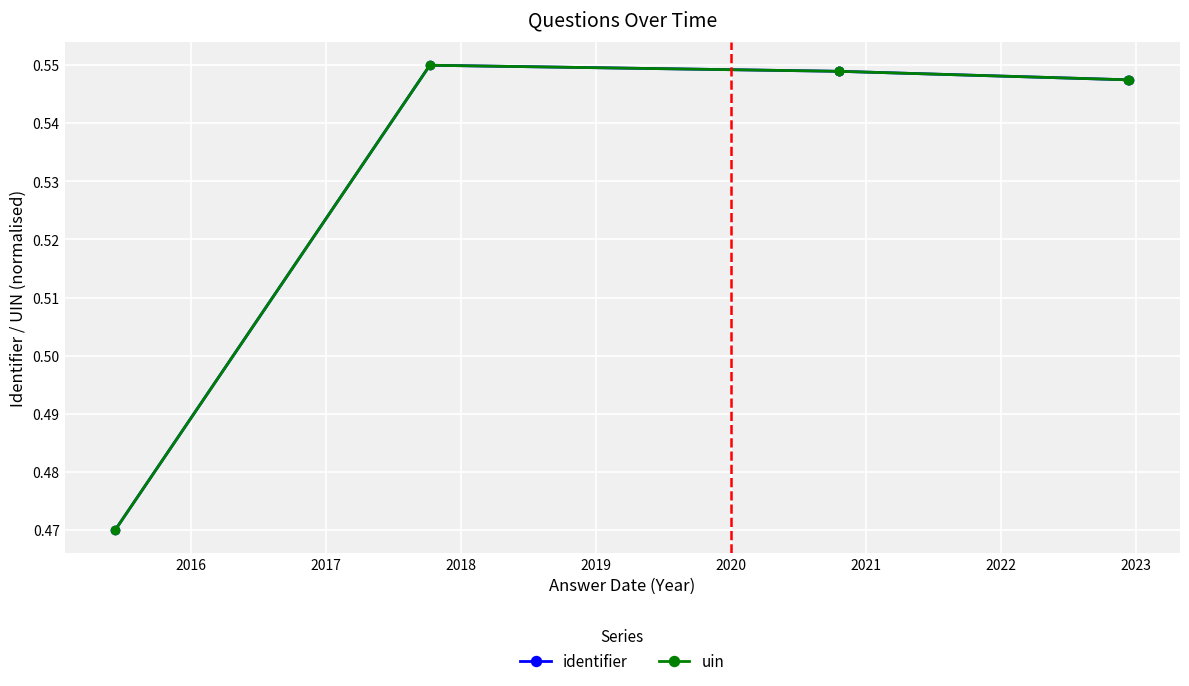

The uin series shows 0.3 at 2016. True or false?

False